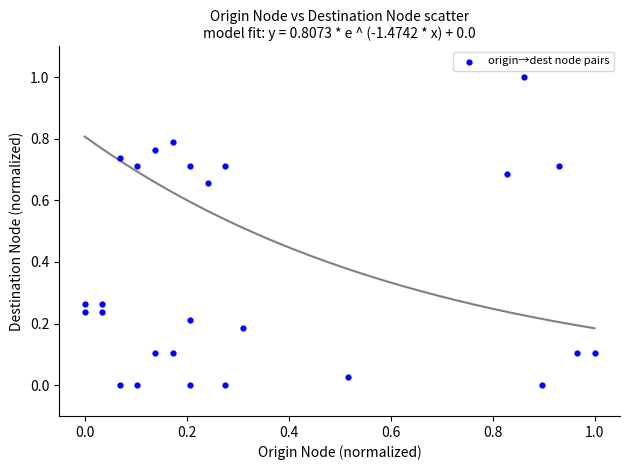

What is the range of Y values (max minus min)?

1.0